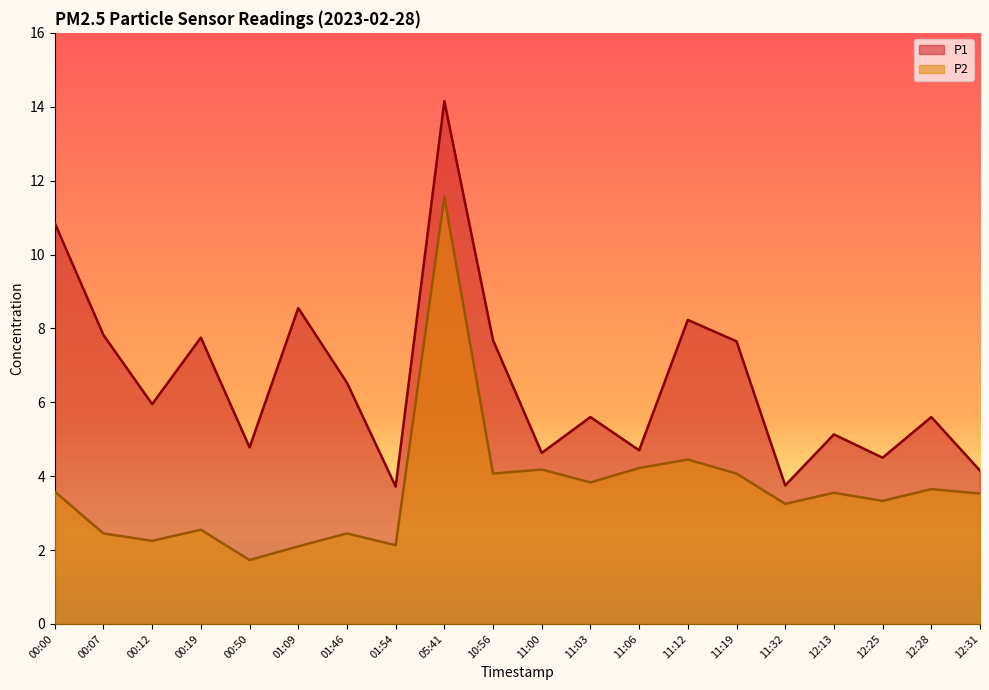

True or false: P2 has a value of 0.8 at 01:46.

False